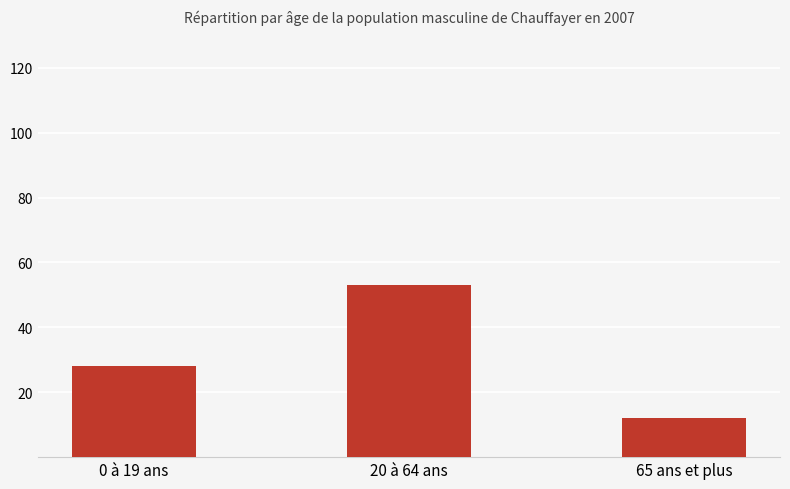

What is the value of the 3rd bar from the left?

12